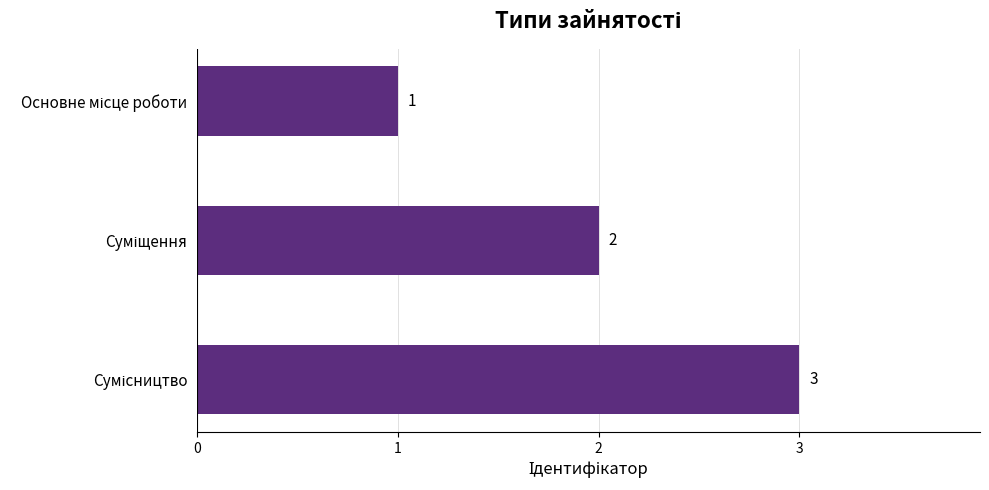

What is the value of the 2nd bar from the top?

2